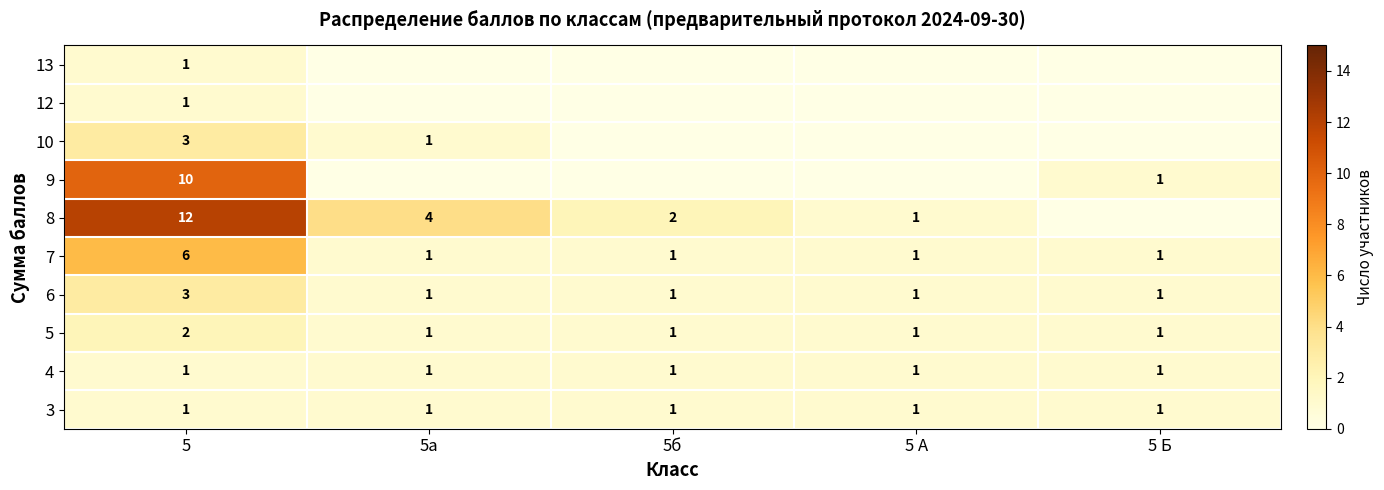

Is it true that 6 equals 3 at 5?

True